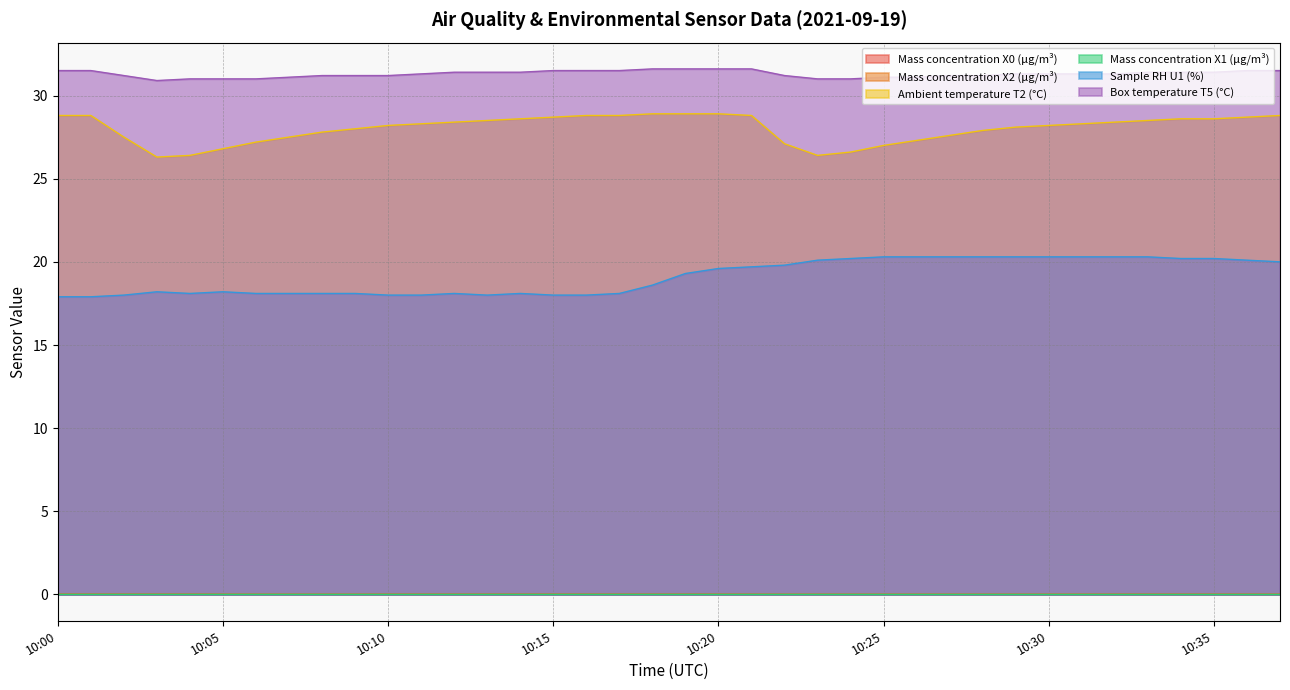

True or false: Mass concentration X1 (μg/m³) and Mass concentration X2 (μg/m³) intersect in this chart.

False